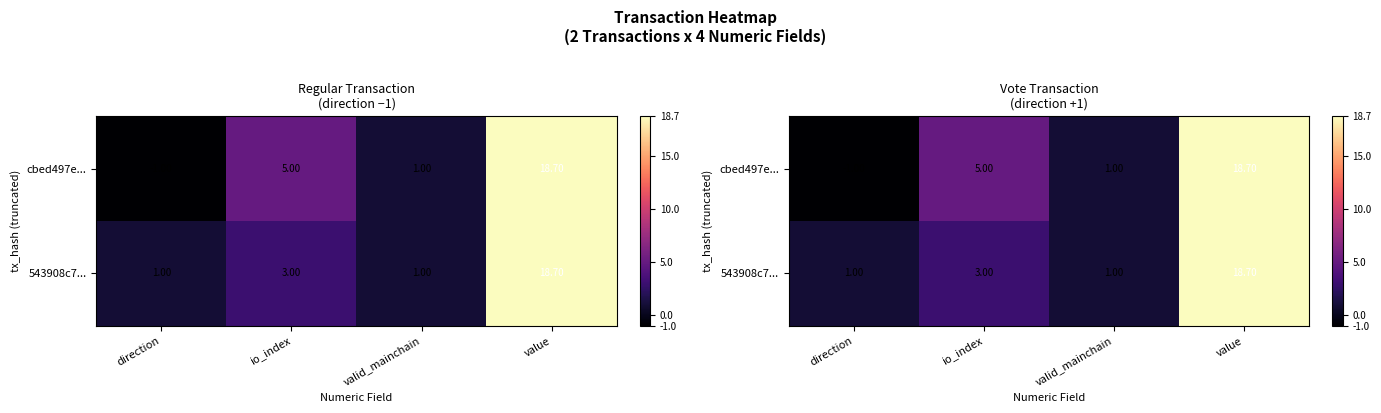

Is it true that 543908c7... equals 1.0 at valid_mainchain?

True